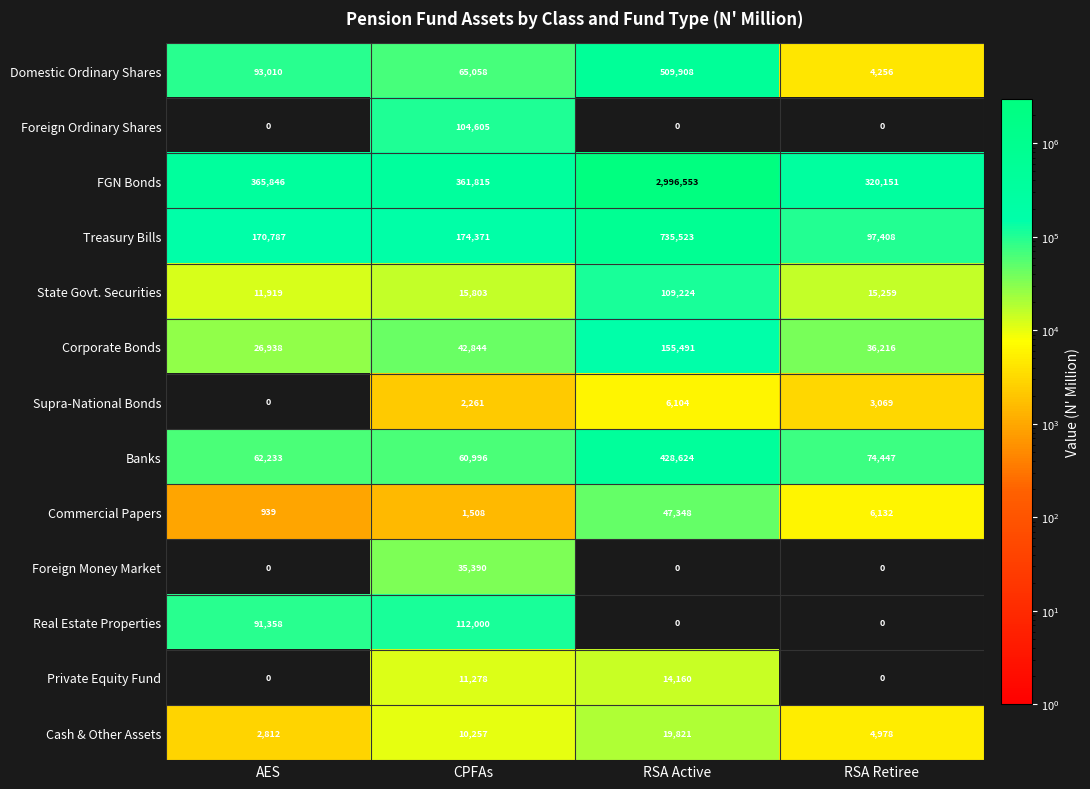

At CPFAs, list the series in order from smallest to largest.

Commercial Papers, Supra-National Bonds, Cash & Other Assets, Private Equity Fund, State Govt. Securities, Foreign Money Market, Corporate Bonds, Banks, Domestic Ordinary Shares, Foreign Ordinary Shares, Real Estate Properties, Treasury Bills, FGN Bonds